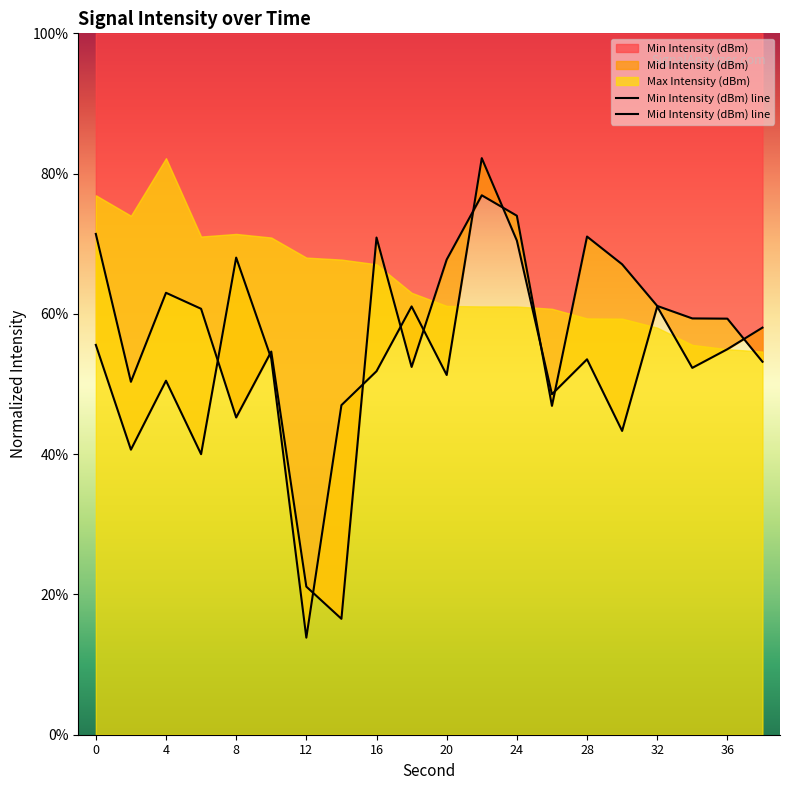

Rank the series by their maximum value, from lowest to highest.

Min Intensity (dBm) line, Mid Intensity (dBm) line